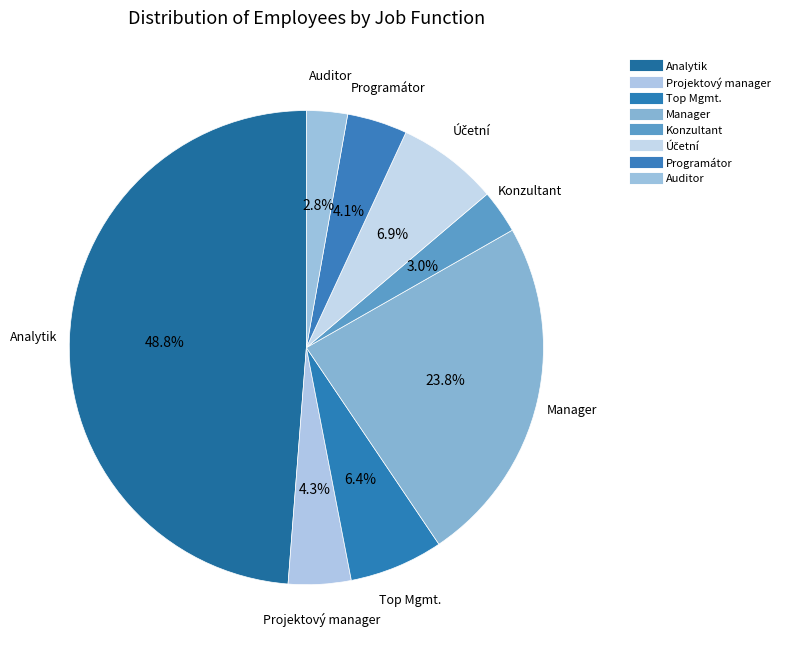

How many segments does this pie chart have?

8